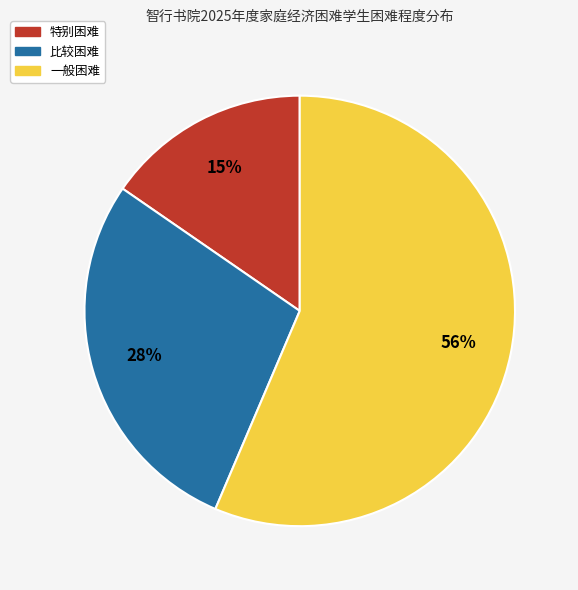

Which slice is the largest?

一般困难